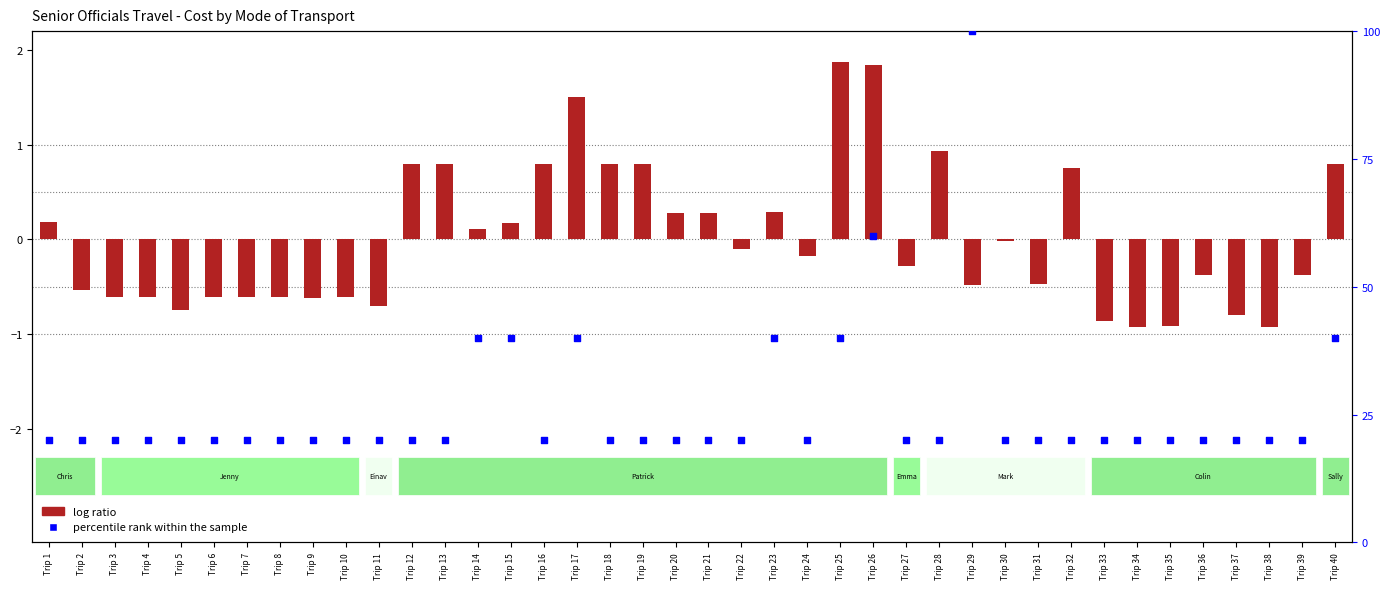

Which series has the largest total across all categories?

percentile rank within the sample